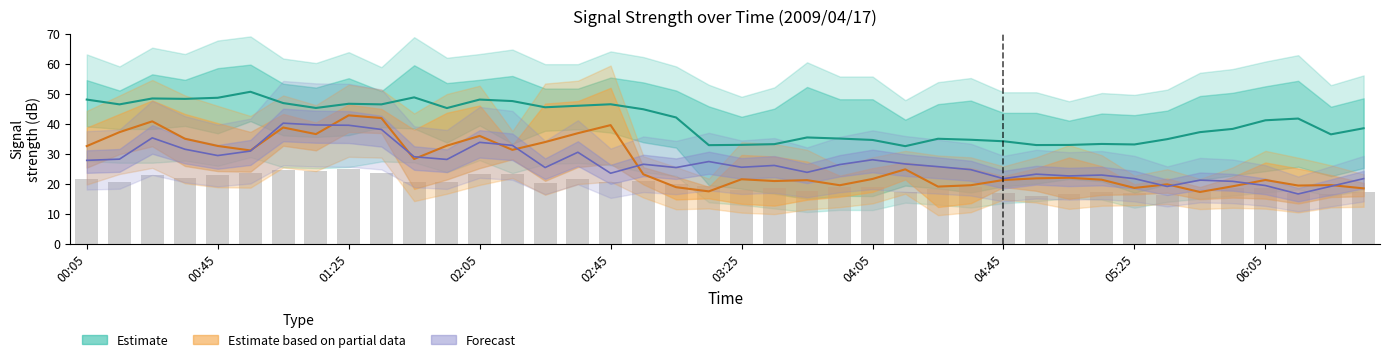

Does the chart contain stacked bars?

No